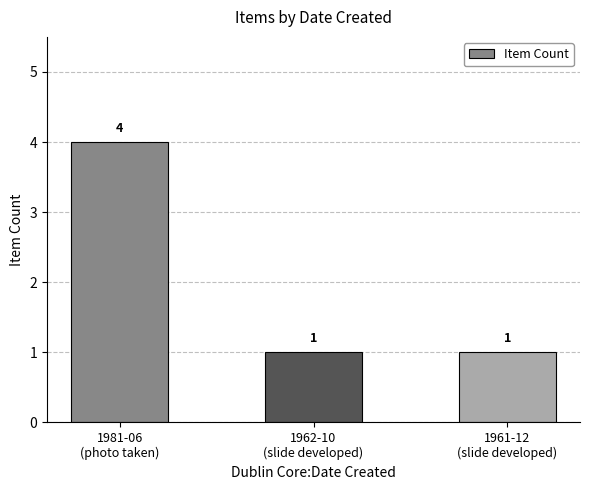

Reading left to right, what are all the values shown in this chart?

4	1	1